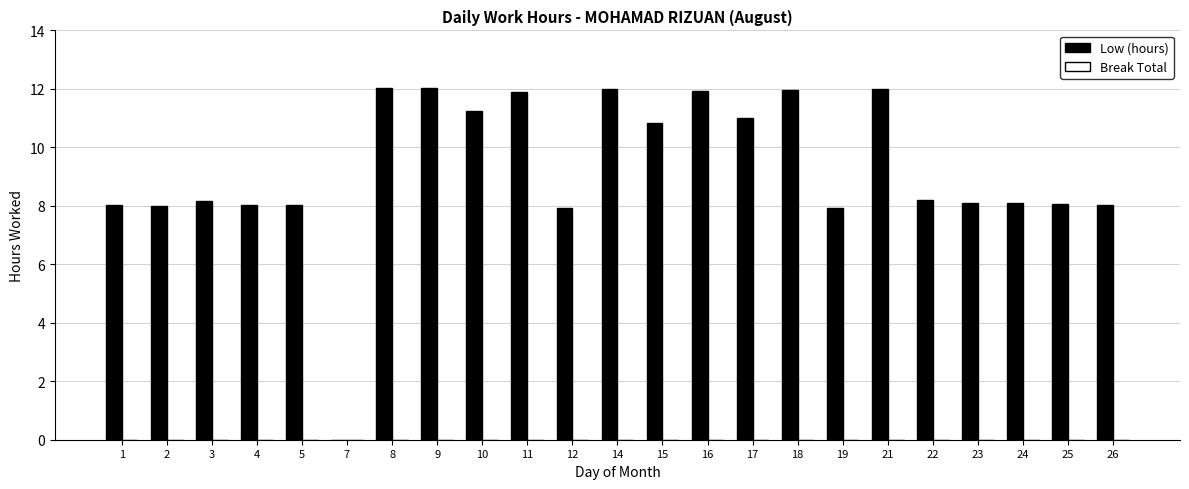

True or false: the data shows 8.0 at 4.

True